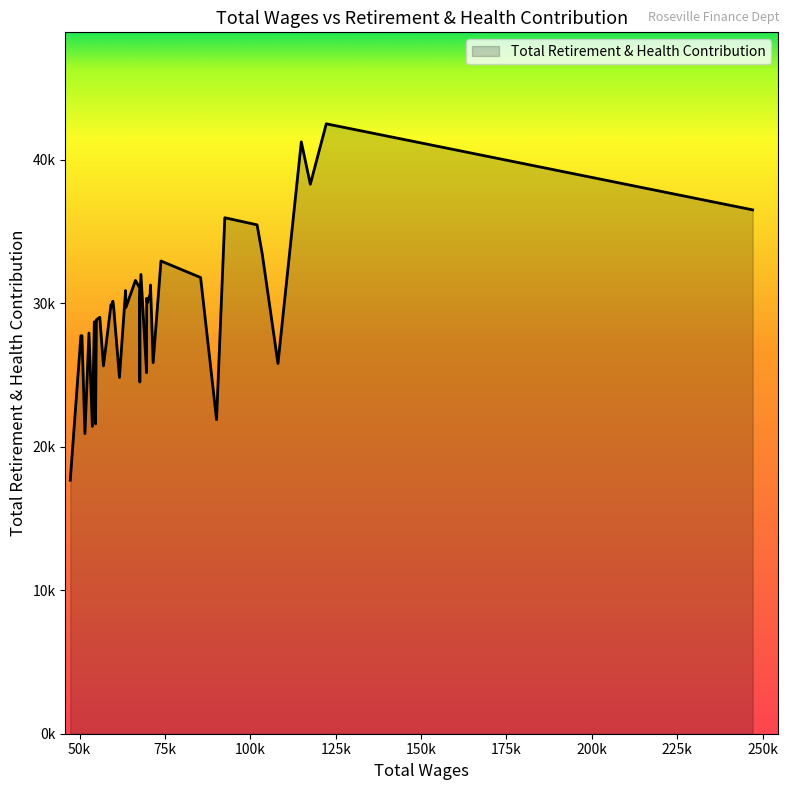

Where is the data nearest to the value 30079?

59727.0